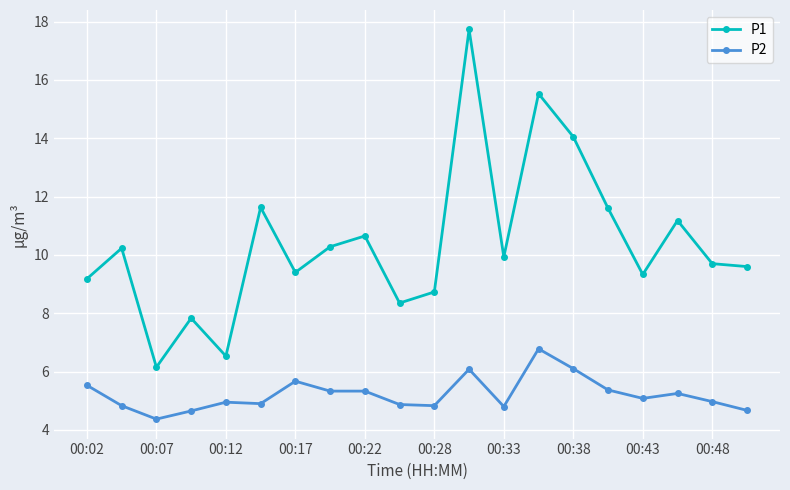

Which series has the widest spread of values?

P1